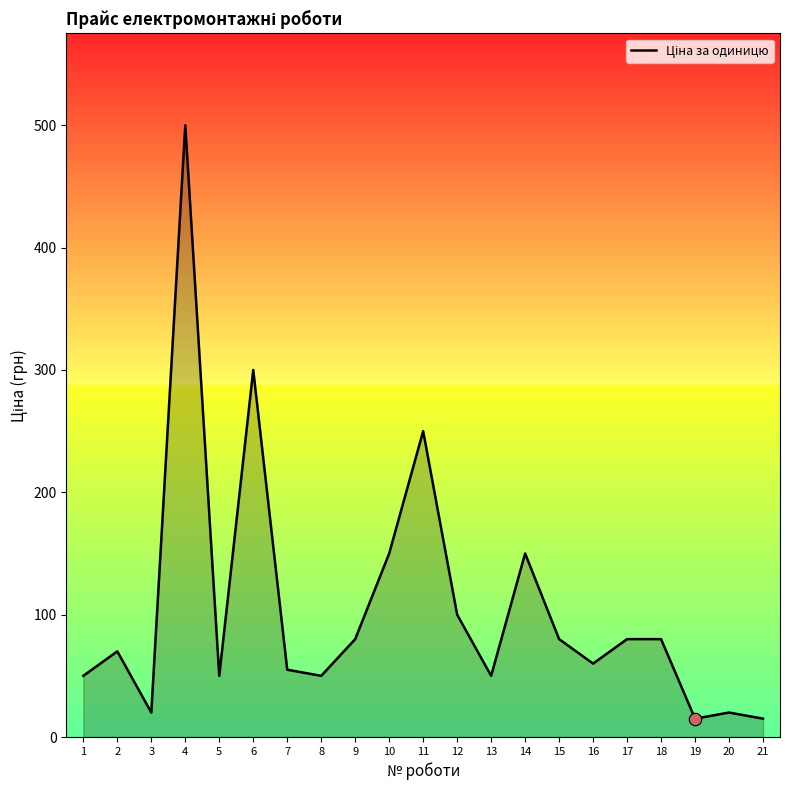

Between 10 and 7, which is larger?

10